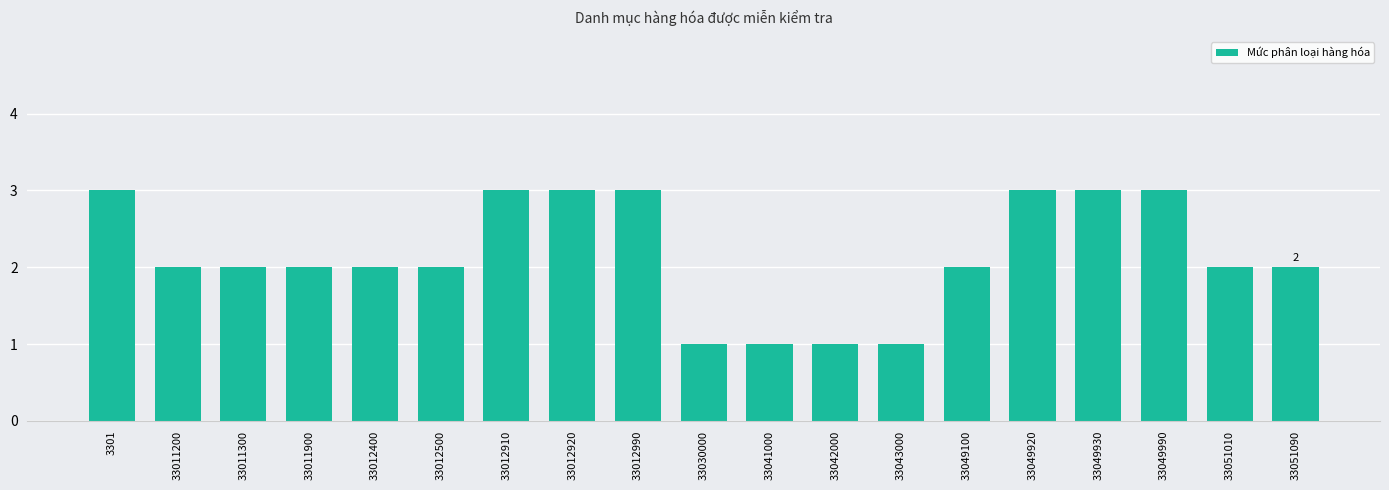

Count the number of data series in this chart.

1